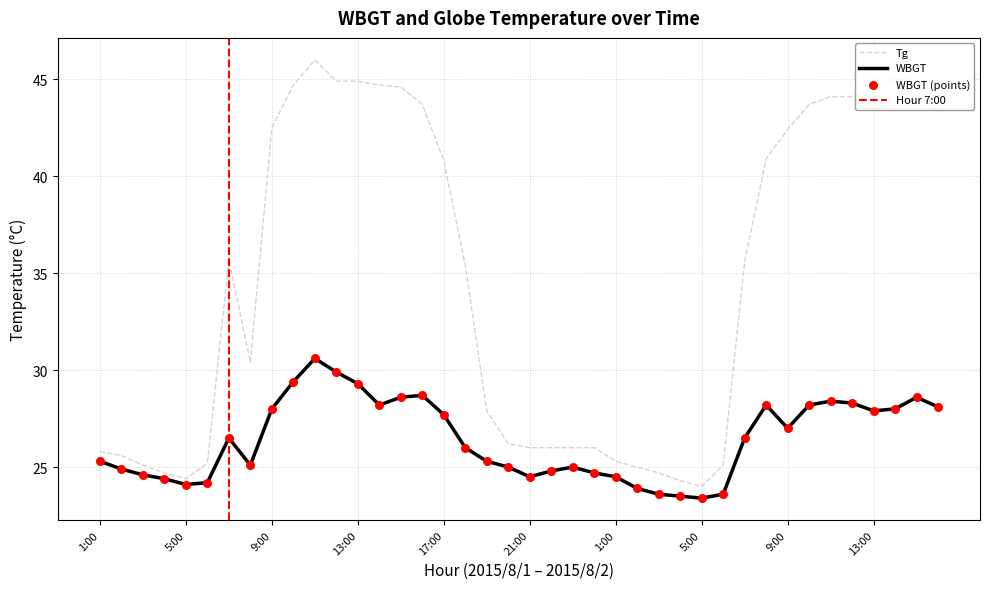

Which series contains the highest Y value?

Tg